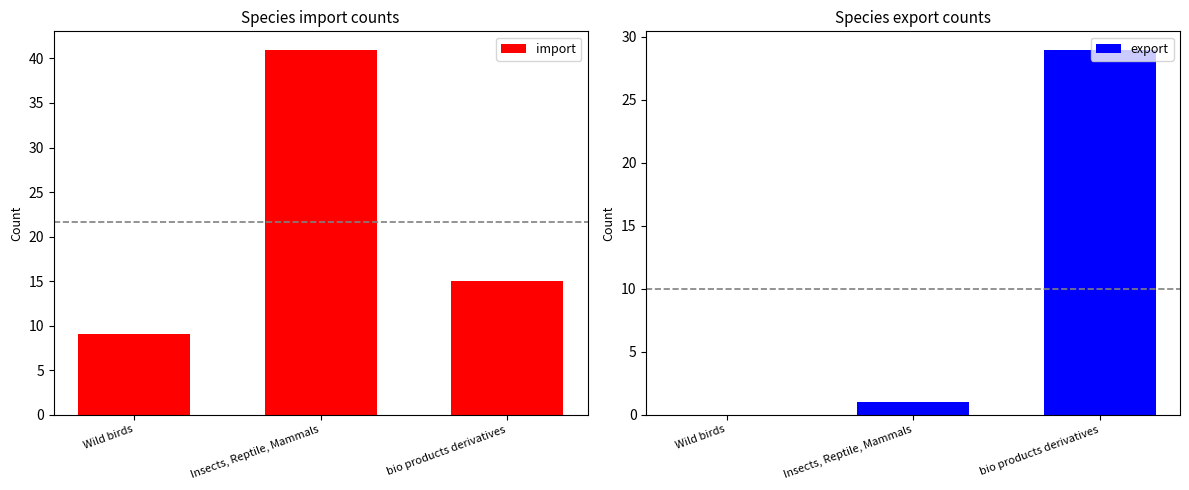

How many values in the export series are below 1?

1